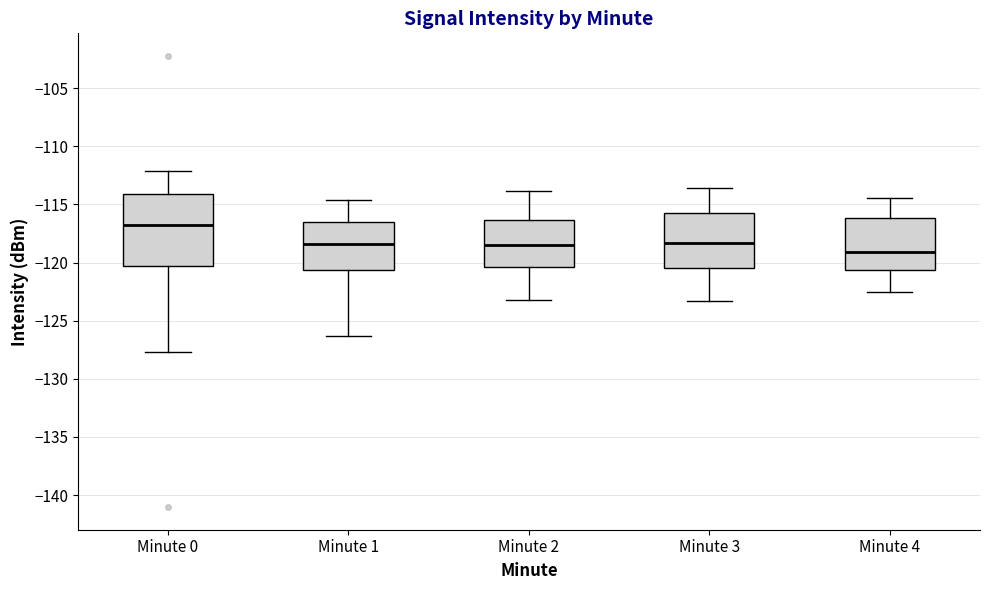

Which box is the tallest, from its lower edge to its upper edge?

Minute 0